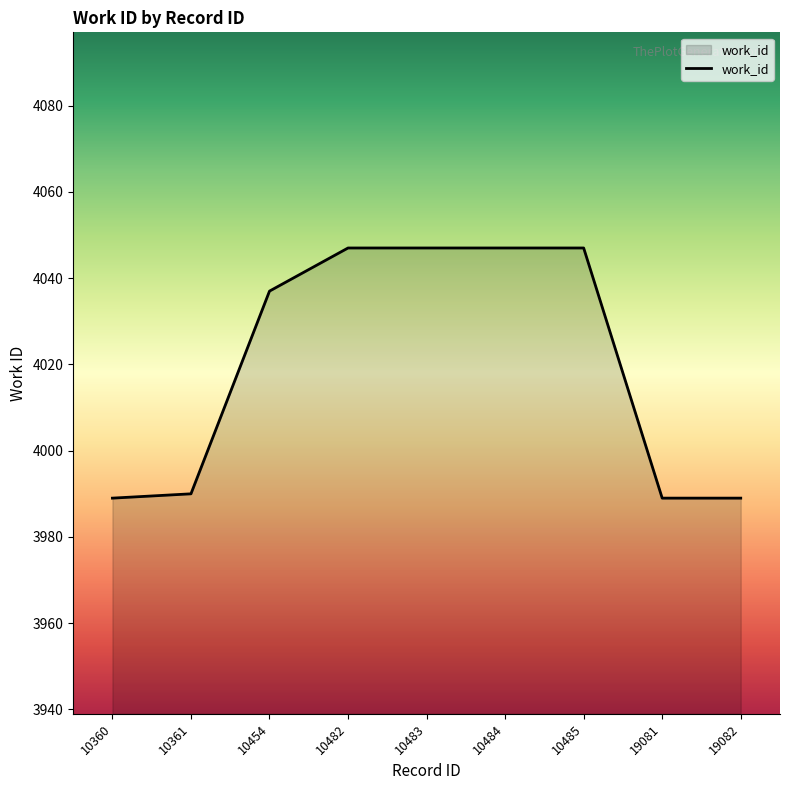

Approximately how many times larger is the value at 19081 compared to 19082?

1.0